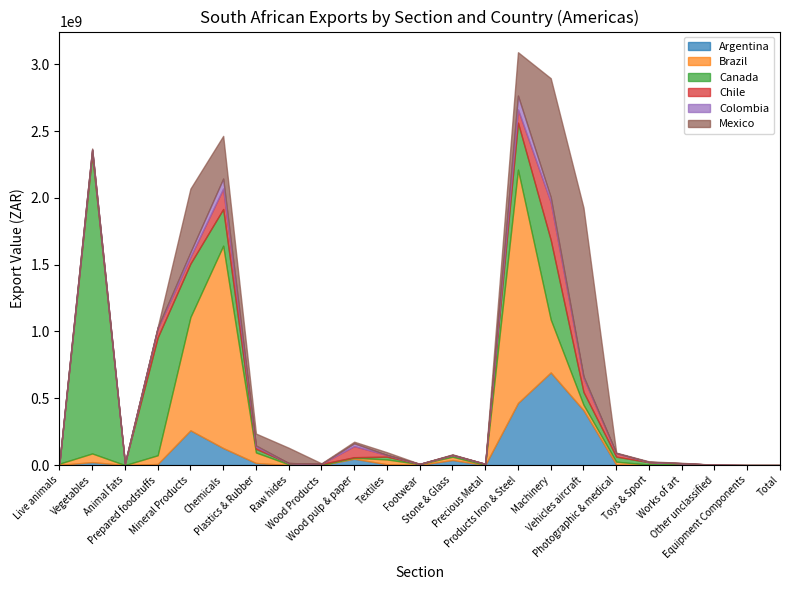

Reading left to right, list all the values displayed in this chart.

Argentina: 1094727	22205482	9000	7887376	260187263	127657607	15782273	140922	180128	47194775	6246569	1246198	37833418	201554	465021851	693404276	410955763	3415858	1305532	912561	10668	0	0
Brazil: 9505710	64907157	18000	65485599	847355838	1514288937	78724746	5407485	248718	8014133	35846676	5950089	24684893	1183038	1746084405	396092013	40620540	22039025	2441980	2714985	901748	0	0
Canada: 4877536	2239613573	11354353	881465964	400333072	274329941	27298203	9267100	7874907	3726166	20635434	1376103	12410313	7804686	351379764	595963144	95995590	37736364	17550466	9776584	1390171	0	0
Chile: 10635	32710791	1582336	67507919	50196071	153194315	14811324	219742	1507015	82976925	12561269	1836	395987	3543	98687133	282875758	105725501	25703027	1804465	689376	62709	0	0
Colombia: 0	2884055	11690	7428491	35281963	74828099	10135409	188129	0	20903527	780318	452533	1966948	54744	104138689	36355713	11751243	838273	1118351	21500	14272	0	0
Mexico: 450042	7007200	2084110	2334341	475497554	319178726	89192238	114363655	3148656	12003317	19964391	148144	2949831	4296	324537868	890448255	1261776372	3327081	3545041	2790241	183072	0	0